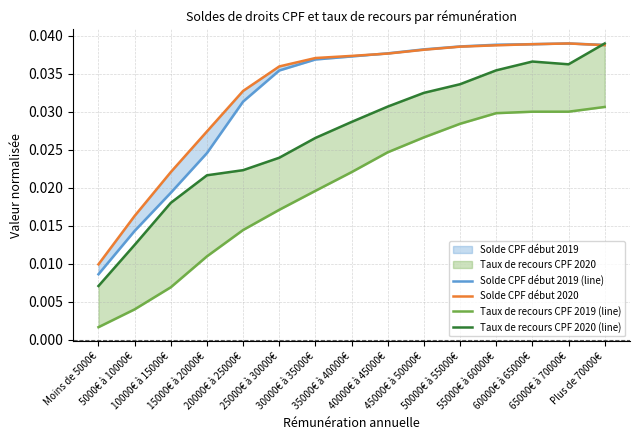

At which category does Taux de recours CPF 2020 (line) reach its first local peak?

60000€ à 65000€